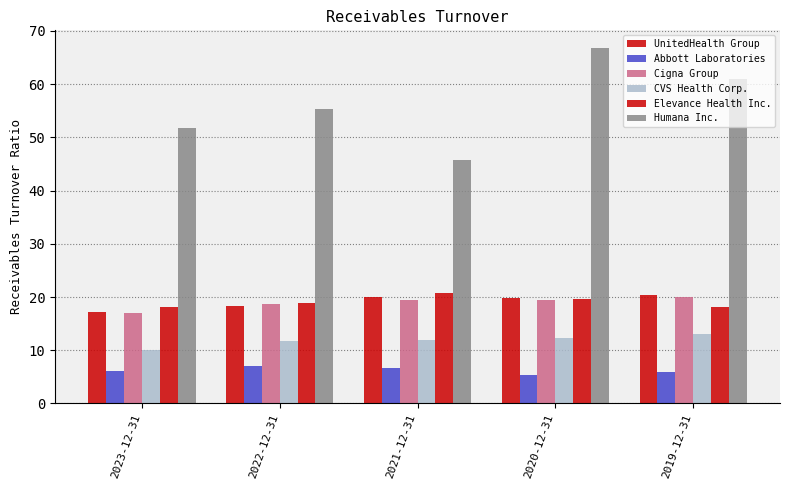

Is the value of Elevance Health Inc. at 2022-12-31 greater than the value of CVS Health Corp. at 2023-12-31?

Yes